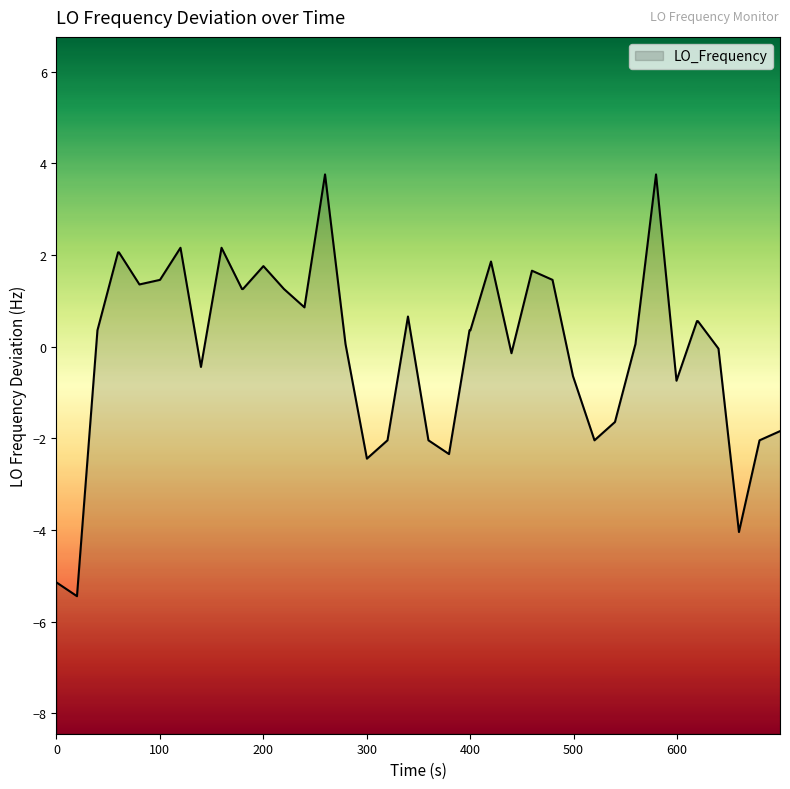

Does the chart have visible grid lines?

No